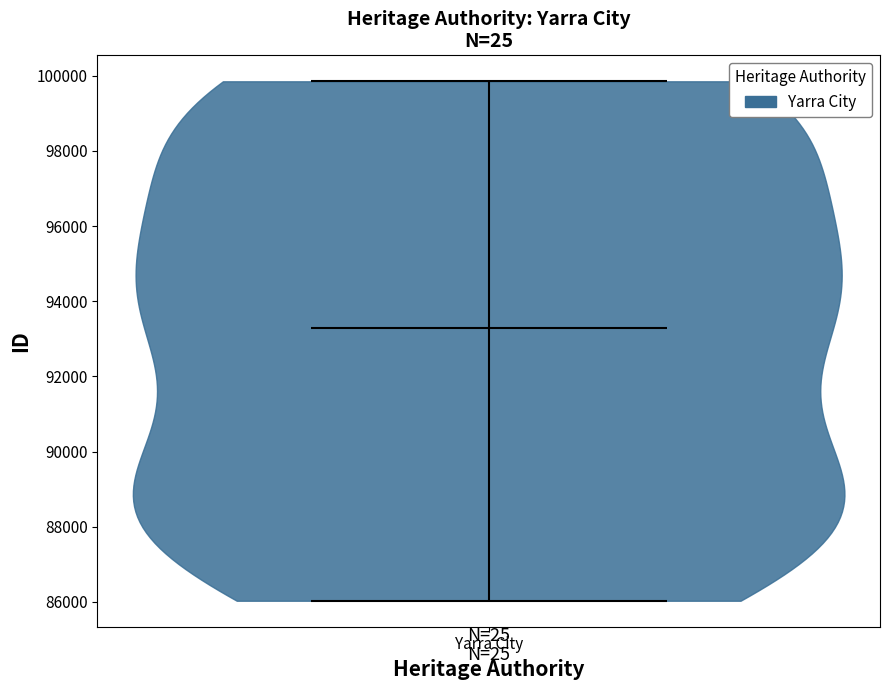

Read this violin plot against the y-axis: where its median line is, and the lowest and highest points the violin reaches. The values are not printed on the chart, so give them approximately, as read against the axis.

median line 93200, lowest point 86000, highest point 99800